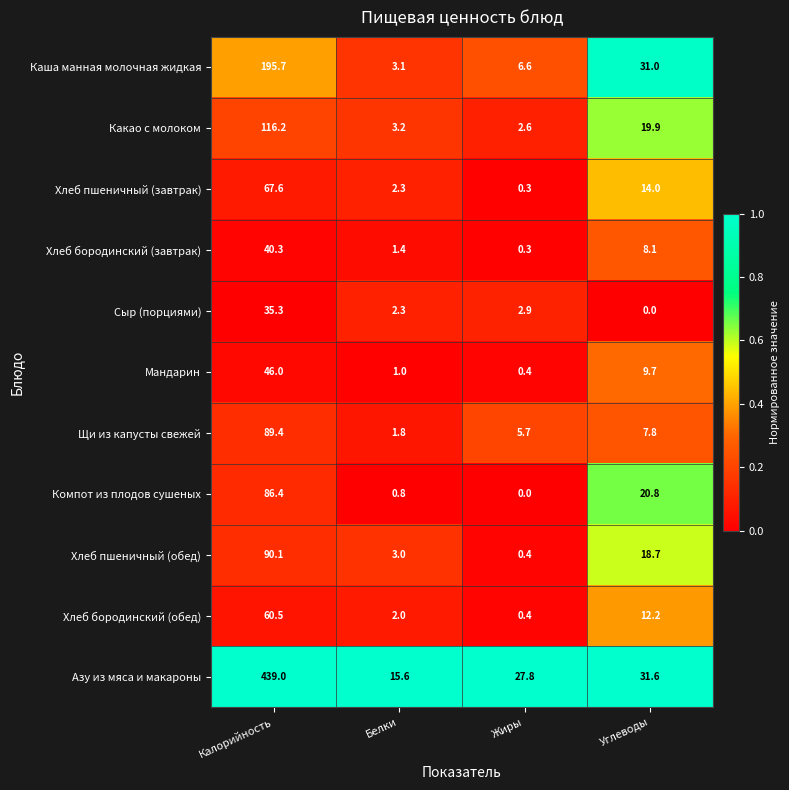

What is the sum of the Мандарин values at Белки and Углеводы?

10.7